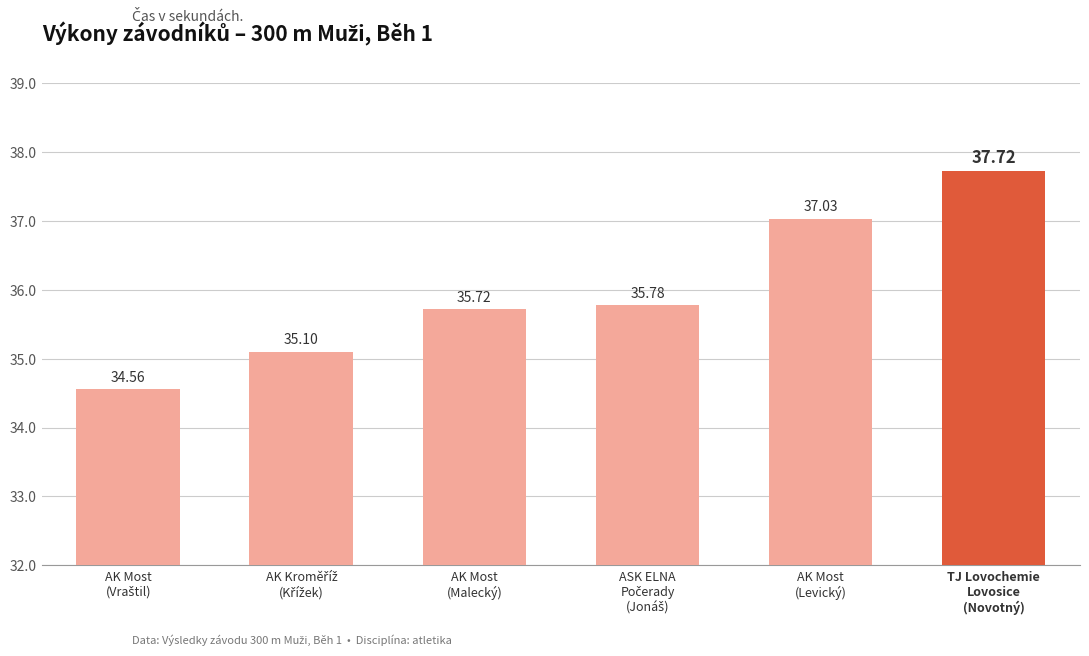

What is the sum of all values?

215.9